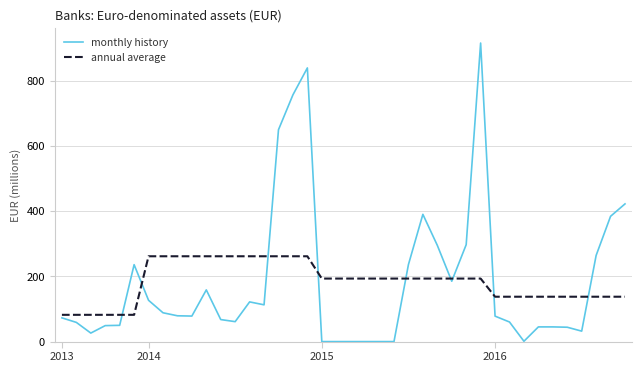

What is the minimum value for annual average?

82.0